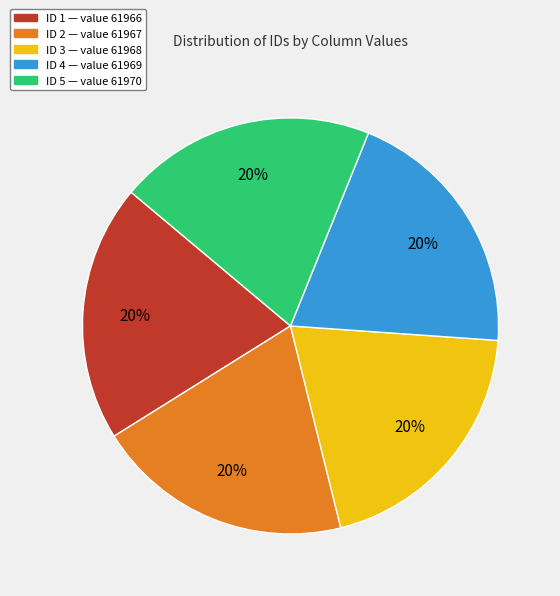

To the nearest percent, what is the average slice percentage?

20%